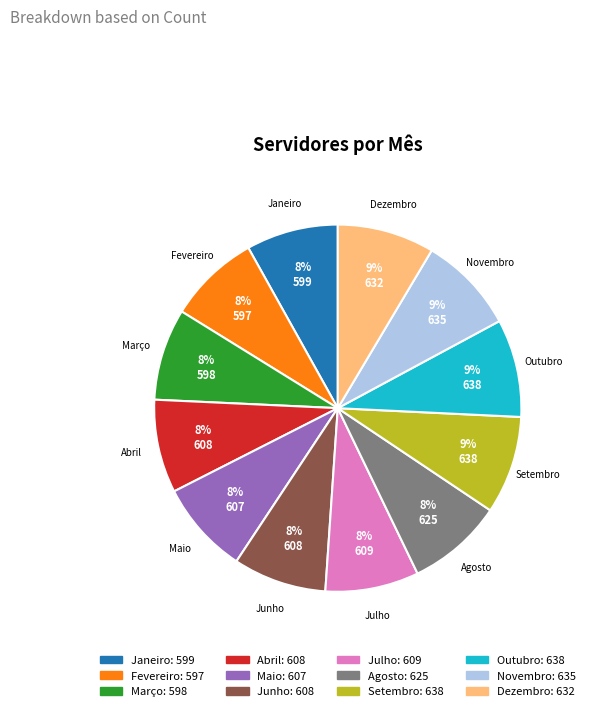

The Janeiro slice represents 8% of the pie. True or false?

True